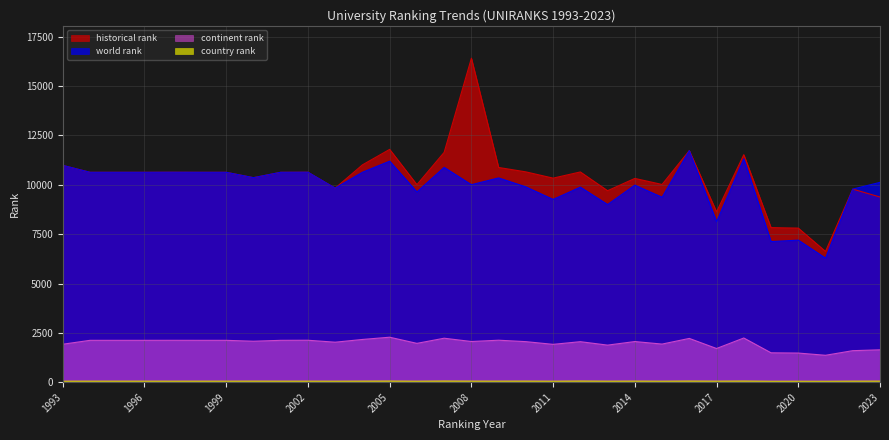

Reading left to right, extract all data points from this chart.

world rank: 10986	10636	10636	10636	10639	10636	10636	10363	10636	10640	9832	10637	11199	9638	10885	10007	10350	9897	9260	9884	9002	9984	9371	11734	8130	11318	7124	7198	6286	9784	10125
continent rank: 1923	2121	2121	2121	2122	2121	2121	2075	2121	2125	2026	2165	2279	1967	2228	2061	2127	2054	1917	2052	1878	2059	1931	2218	1707	2239	1489	1476	1363	1597	1640
country rank: 53	54	54	54	53	54	54	56	54	54	52	56	60	52	61	56	55	57	52	61	53	57	52	60	54	60	48	49	47	54	56
historical rank: 10986	10636	10636	10636	10639	10636	10636	10363	10636	10640	9832	11012	11797	10009	11646	16416	10880	10657	10340	10653	9703	10325	10019	11736	8631	11528	7832	7807	6627	9784	9382